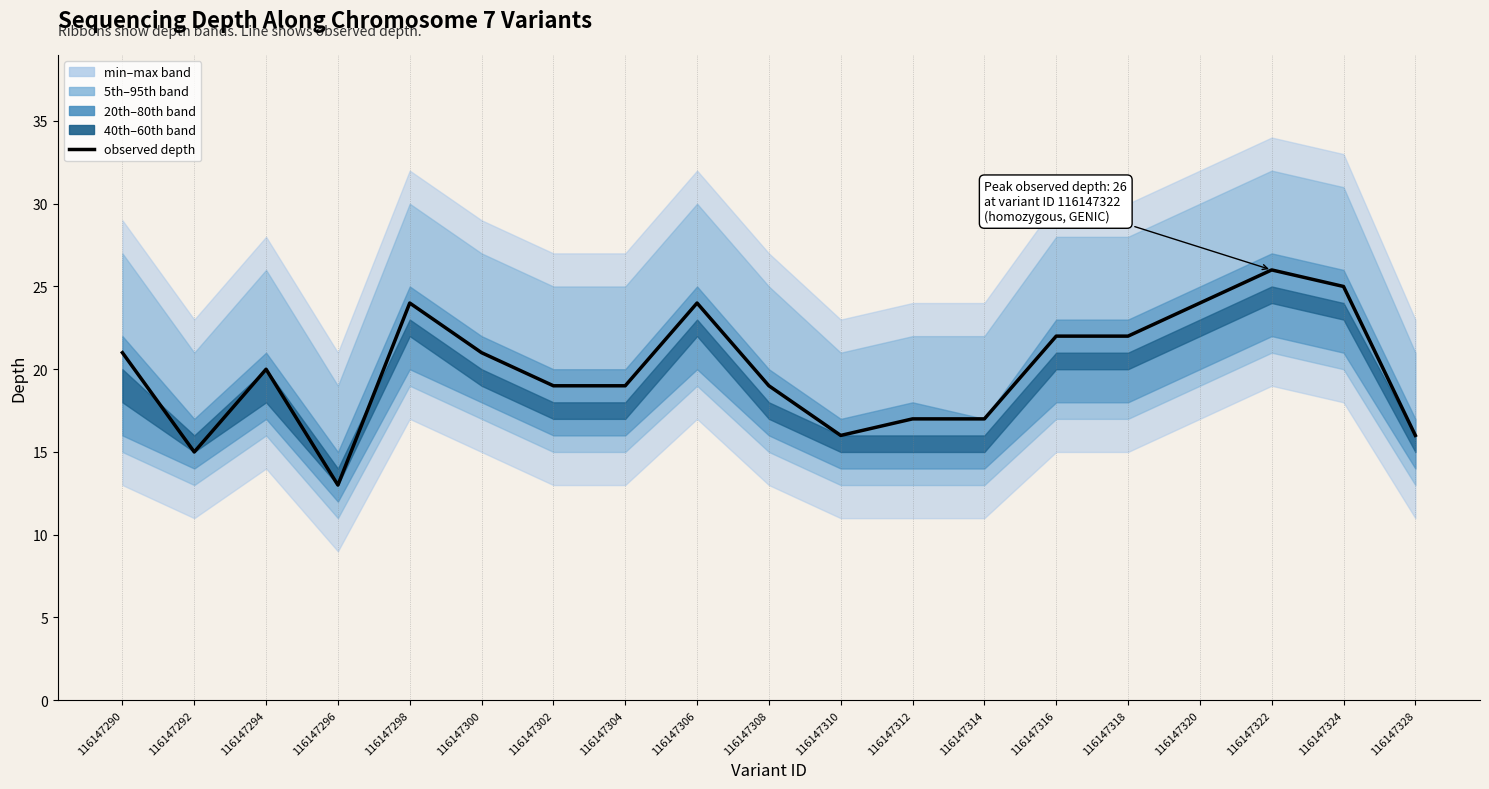

List the labels in order of value, smallest first.

116147296, 116147292, 116147310, 116147328, 116147312, 116147314, 116147302, 116147304, 116147308, 116147294, 116147290, 116147300, 116147316, 116147318, 116147298, 116147306, 116147320, 116147324, 116147322